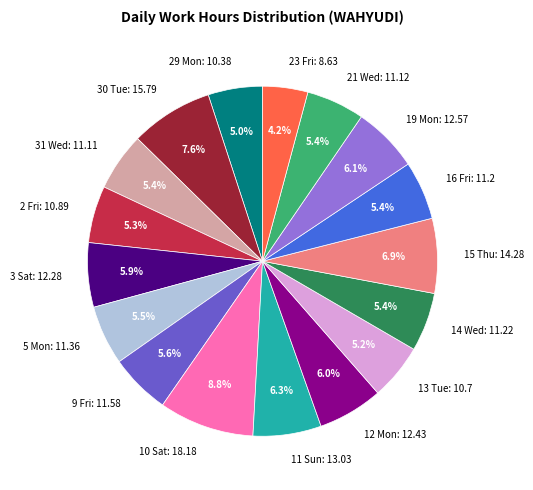

What is the largest slice in the pie chart?

10 Sat